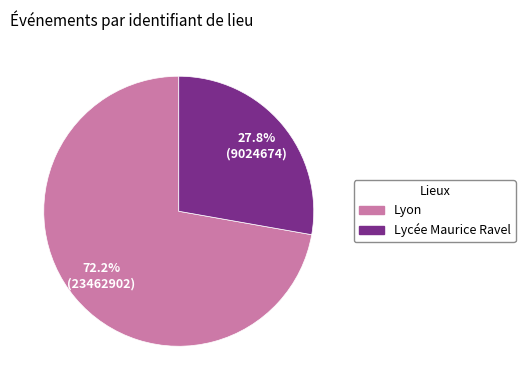

Count the number of slices in the pie.

2